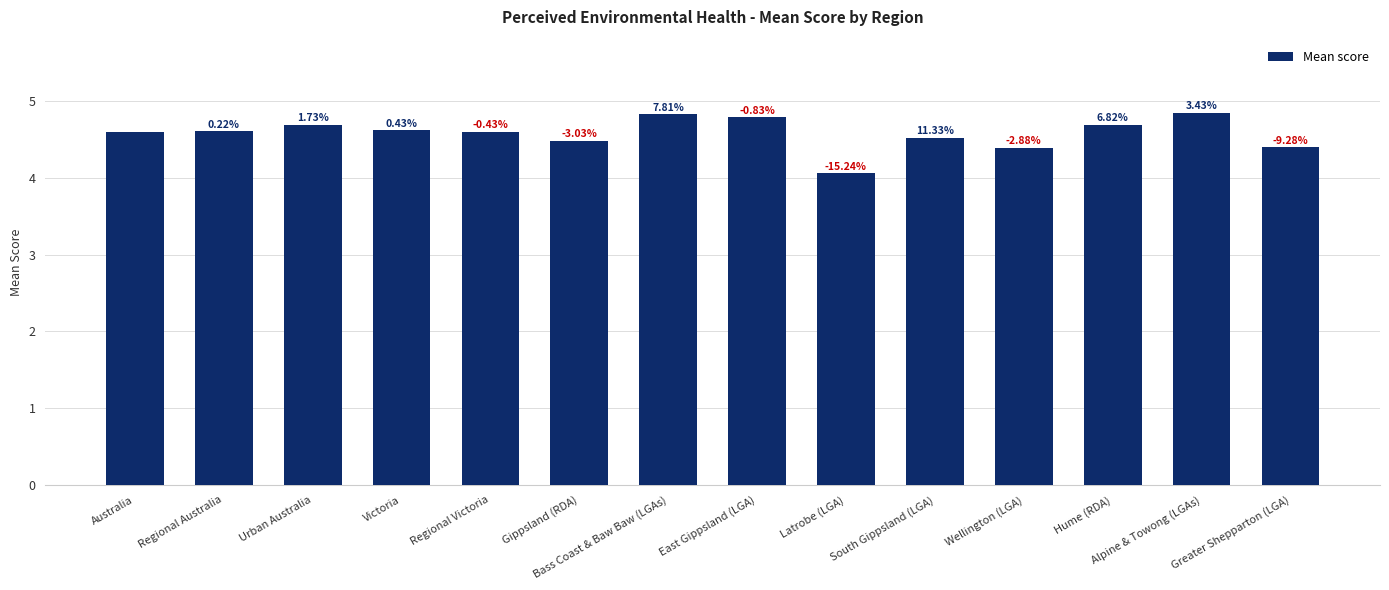

Reading right to left, extract all data points from this chart.

4.4	4.8	4.7	4.4	4.5	4.1	4.8	4.8	4.5	4.6	4.6	4.7	4.6	4.6